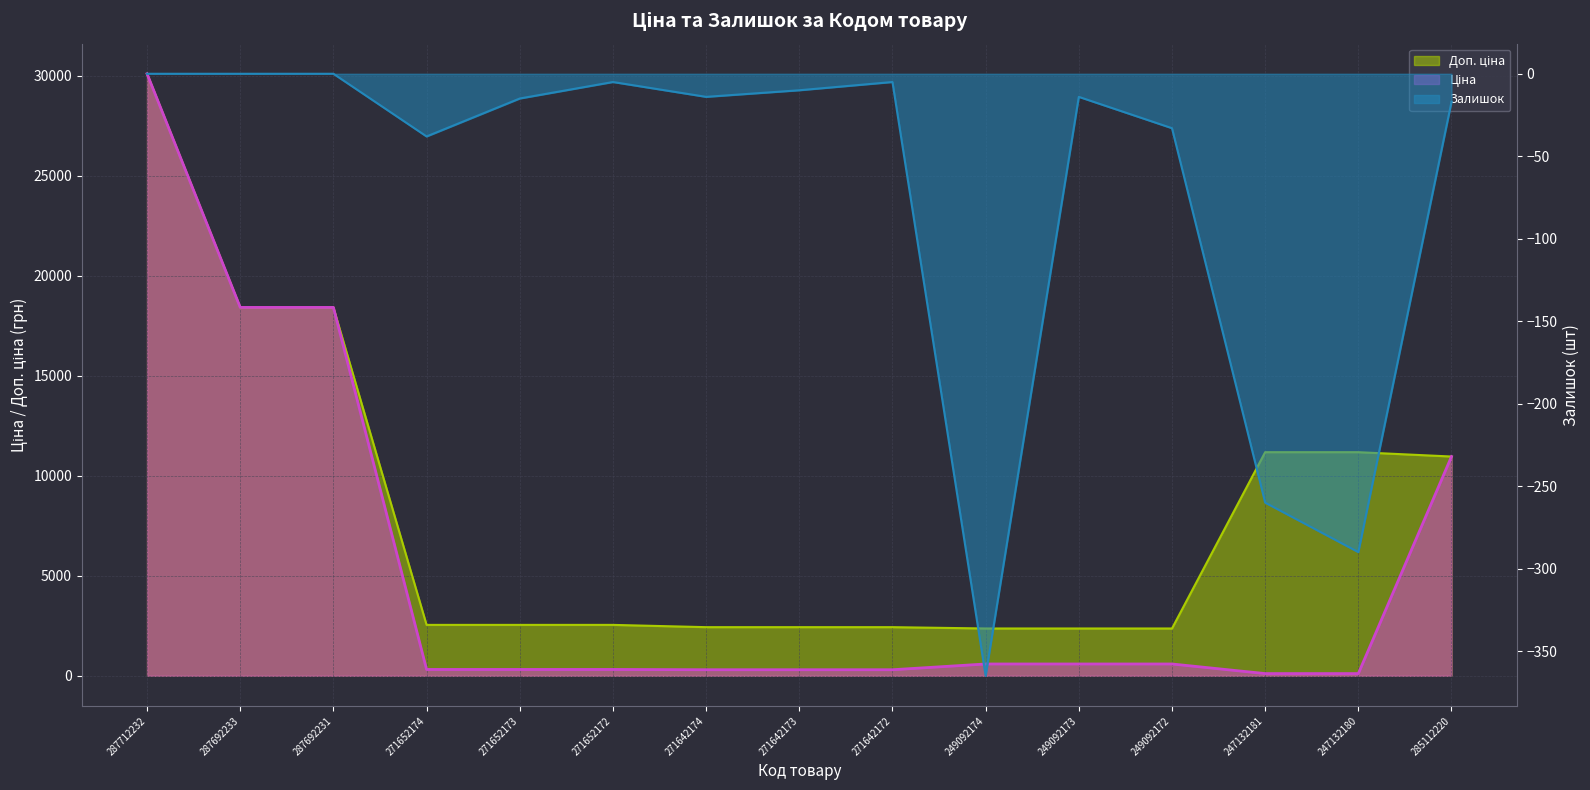

What is the total value across all series at 247132180?

11003.8